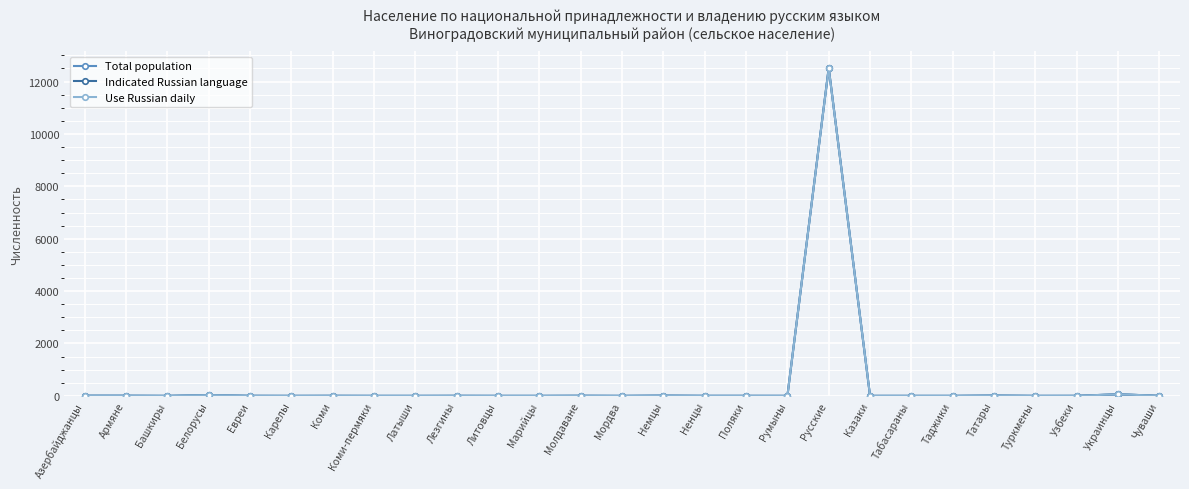

What is the difference between the maximum and minimum values in the Total population series?

12519